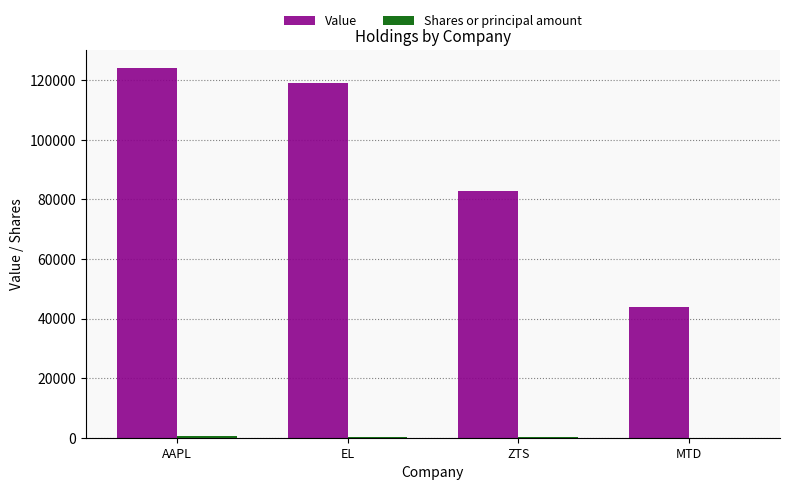

What is the maximum value for Value?

124000